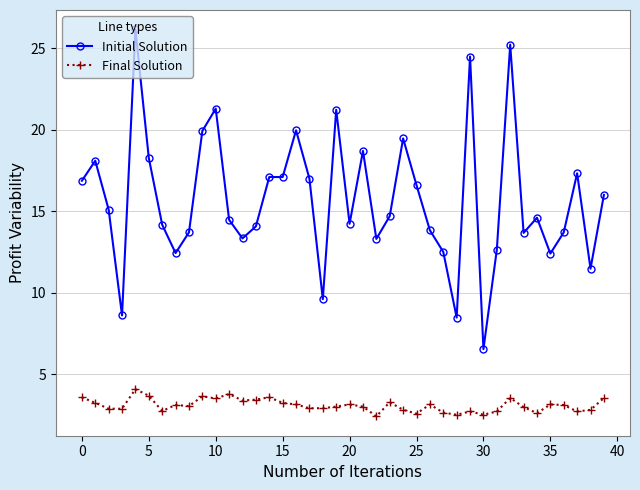

Rank the series by their average value, from highest to lowest.

Initial Solution, Final Solution